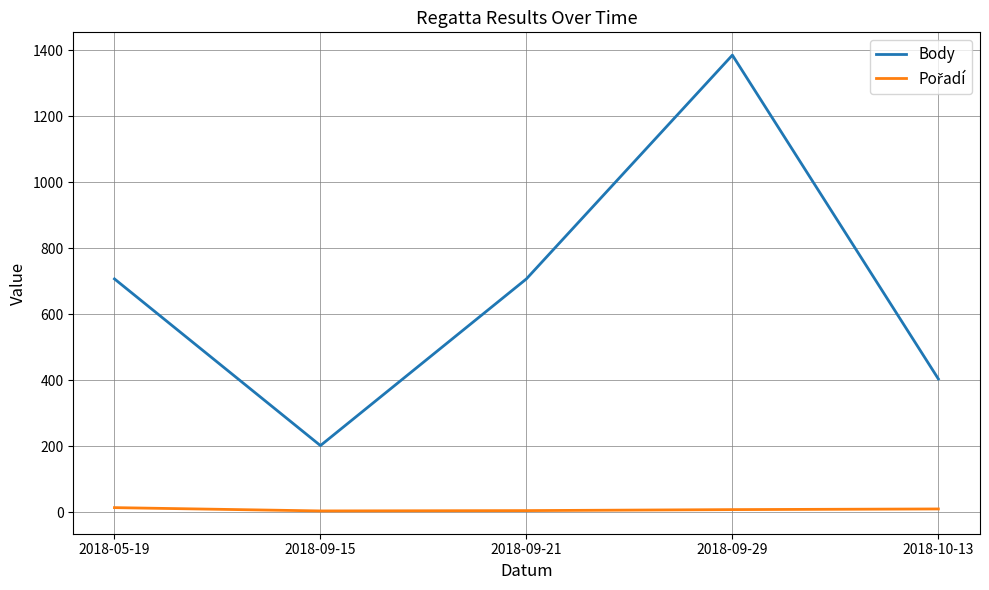

The value of Body at 2018-05-19 is 707. True or false?

True